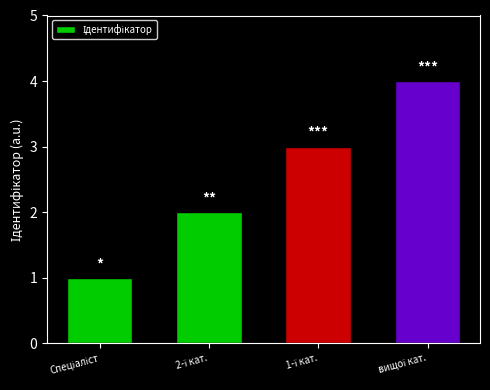

What is the difference between the maximum and minimum values?

3